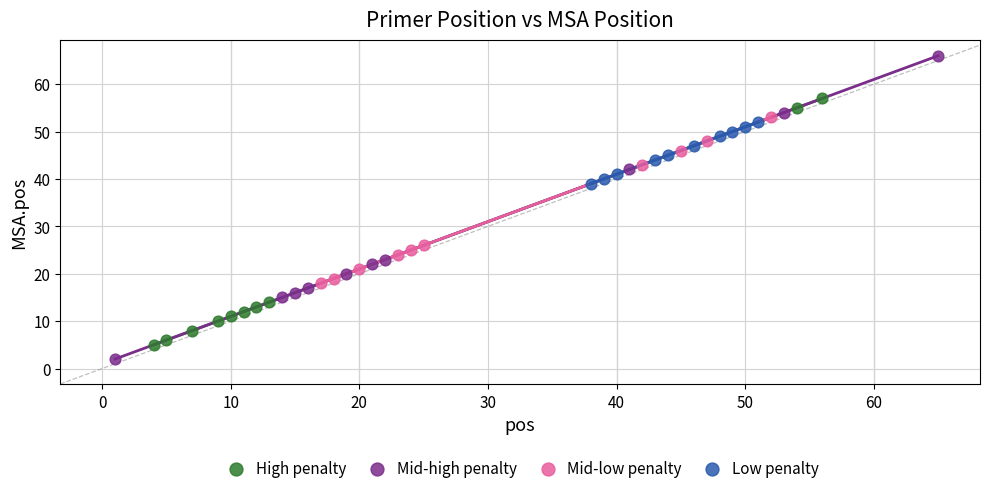

Which series contains the lowest Y value?

Mid-high penalty